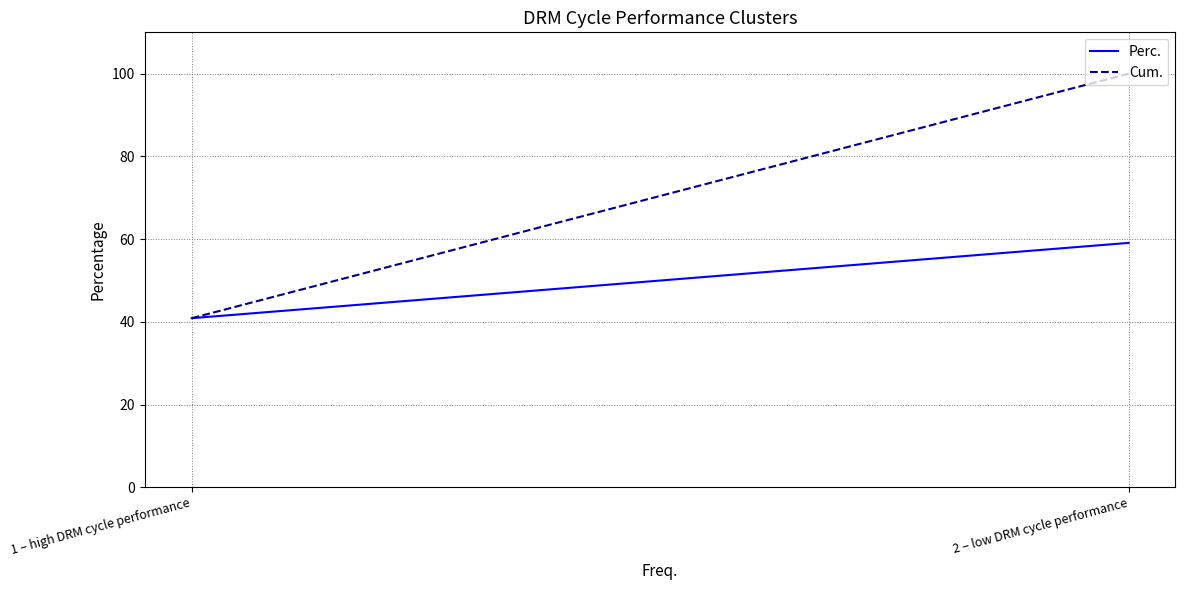

Which has a higher value, 2 – low DRM cycle performance or 1 – high DRM cycle performance?

2 – low DRM cycle performance